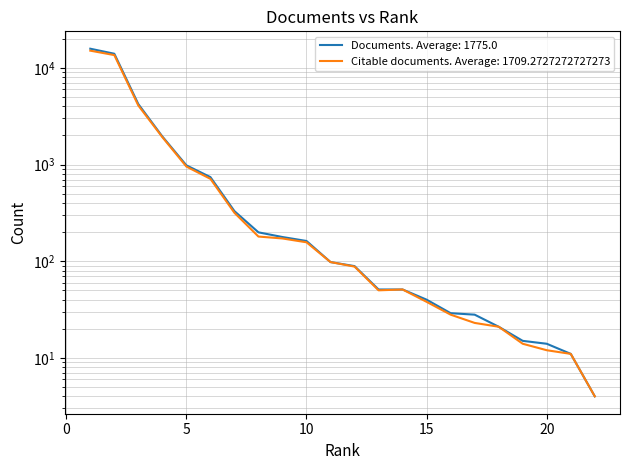

List the series in order of their peak value, highest first.

Documents, Citable documents